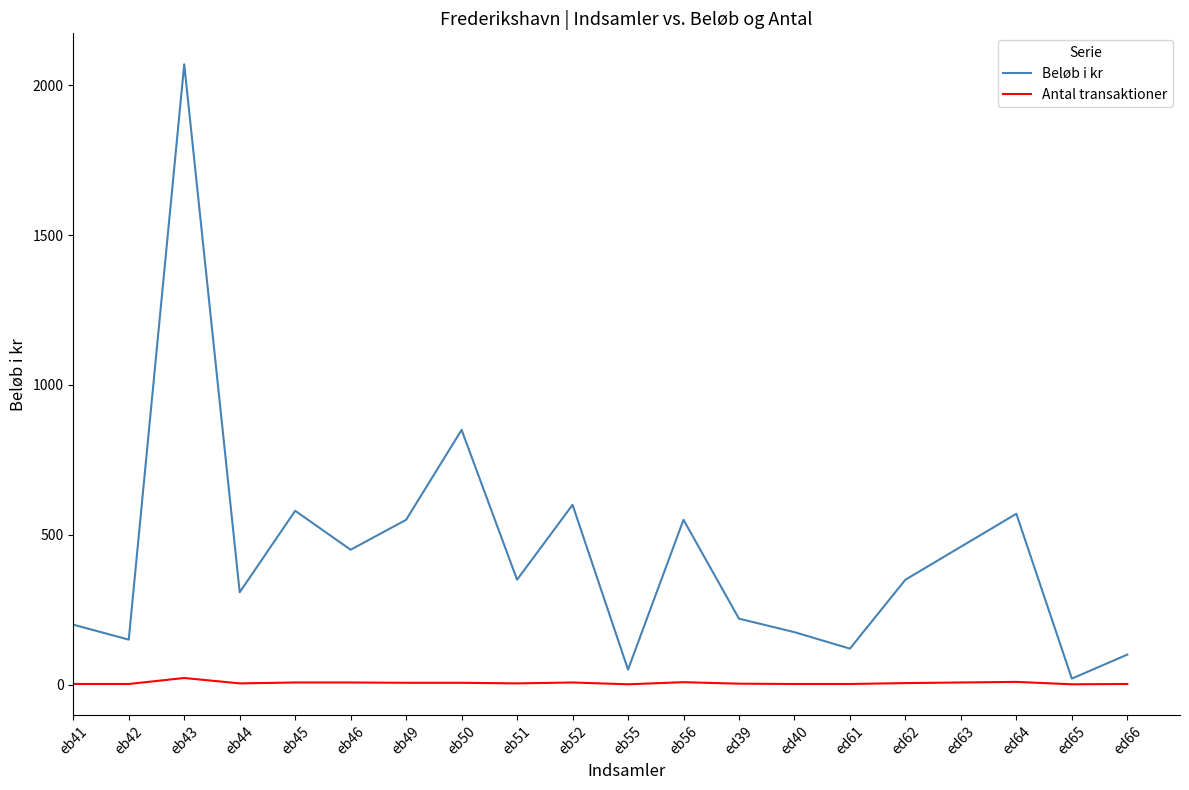

Which series has the largest total across all categories?

Beløb i kr